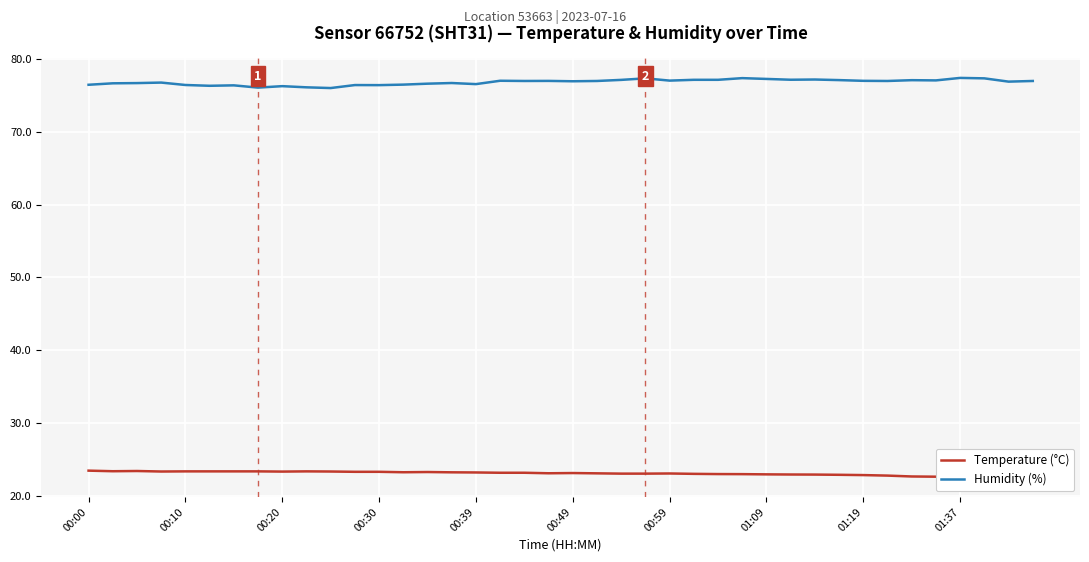

How many data points in Temperature (°C) are above 23?

28